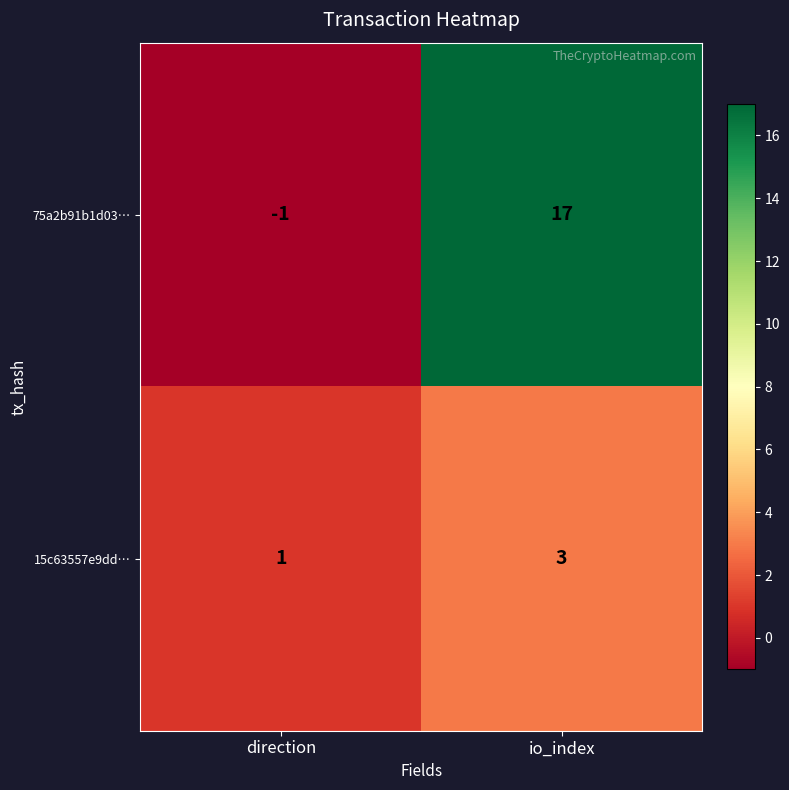

Which series has the widest spread of values?

75a2b91b1d03…